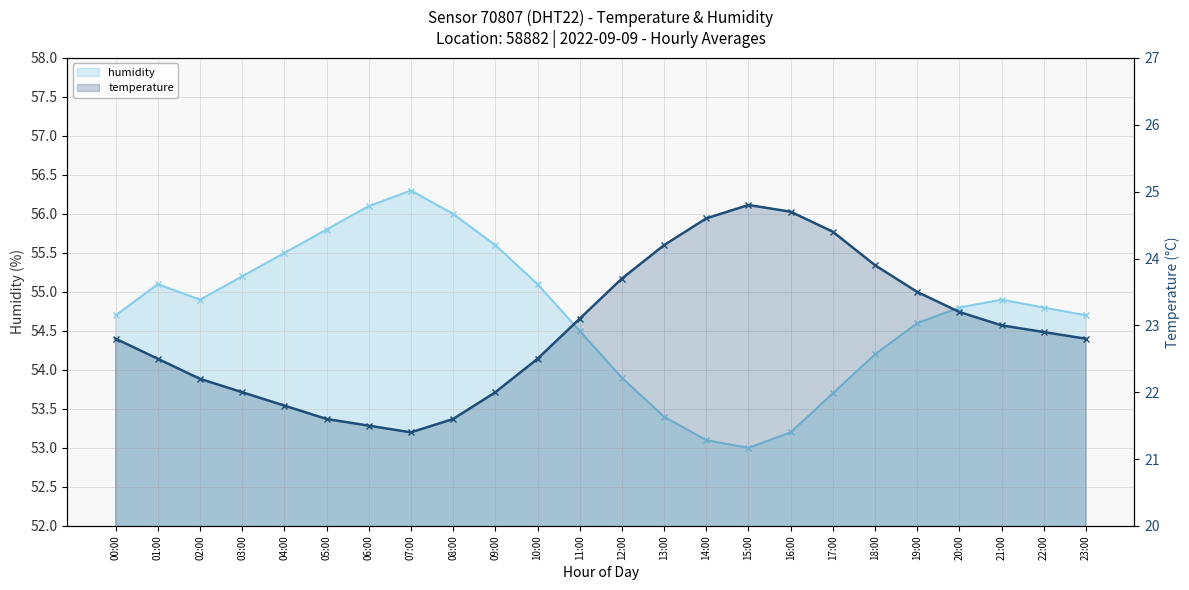

What is the value of the humidity point at the 22nd from the left?

54.9